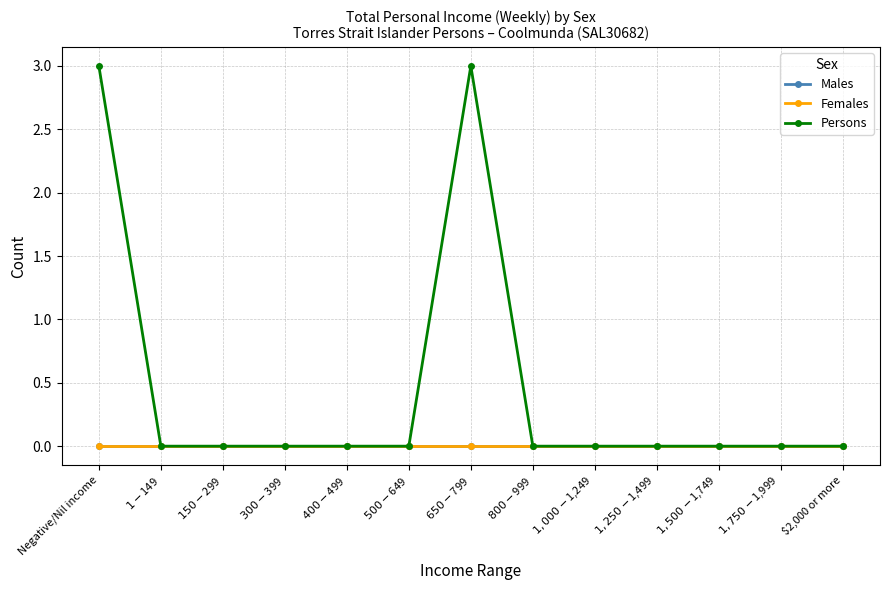

Reading left to right, transcribe all the data shown in this chart.

Males: 0	0	0	0	0	0	0	0	0	0	0	0	0
Females: 0	0	0	0	0	0	0	0	0	0	0	0	0
Persons: 3	0	0	0	0	0	3	0	0	0	0	0	0